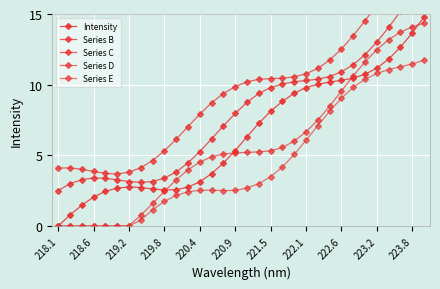

The value of Intensity at 11 is 4.0. True or false?

False